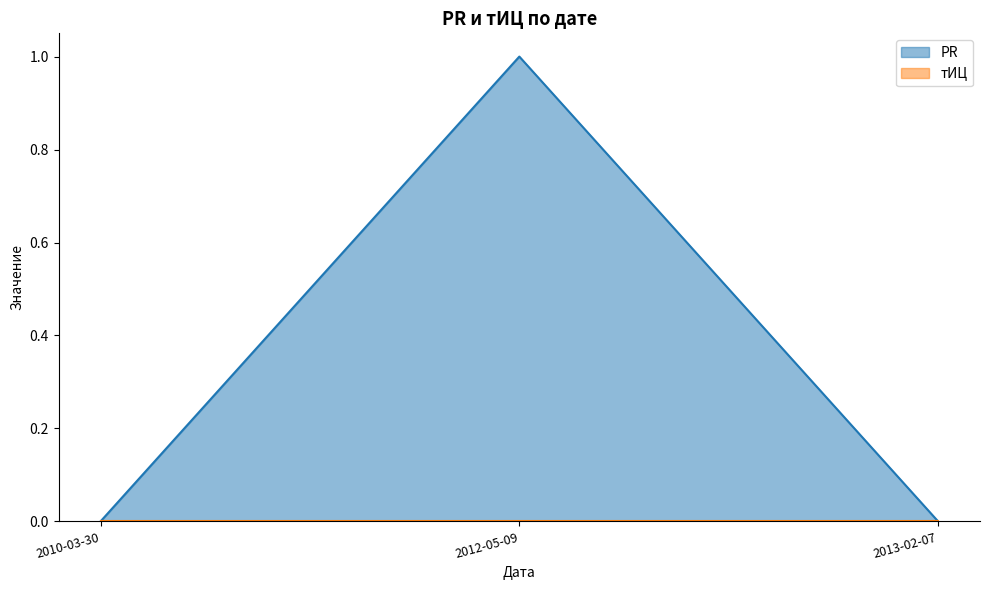

How many values are between 0 and 1?

3